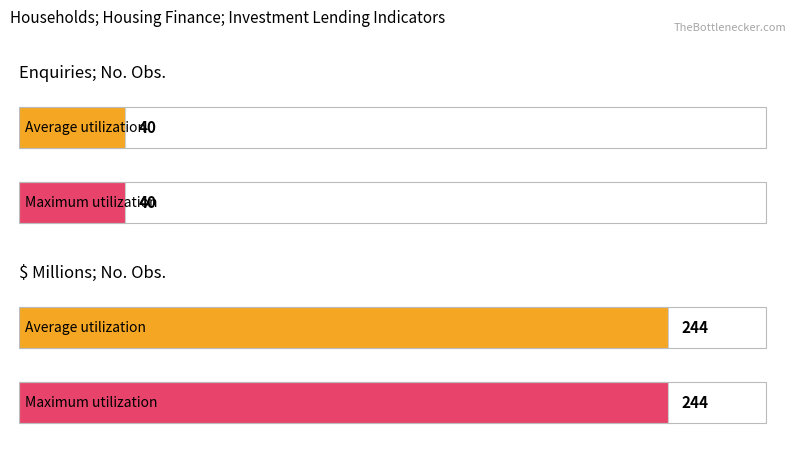

What is the difference between the maximum and minimum values in the Maximum utilization series?

204